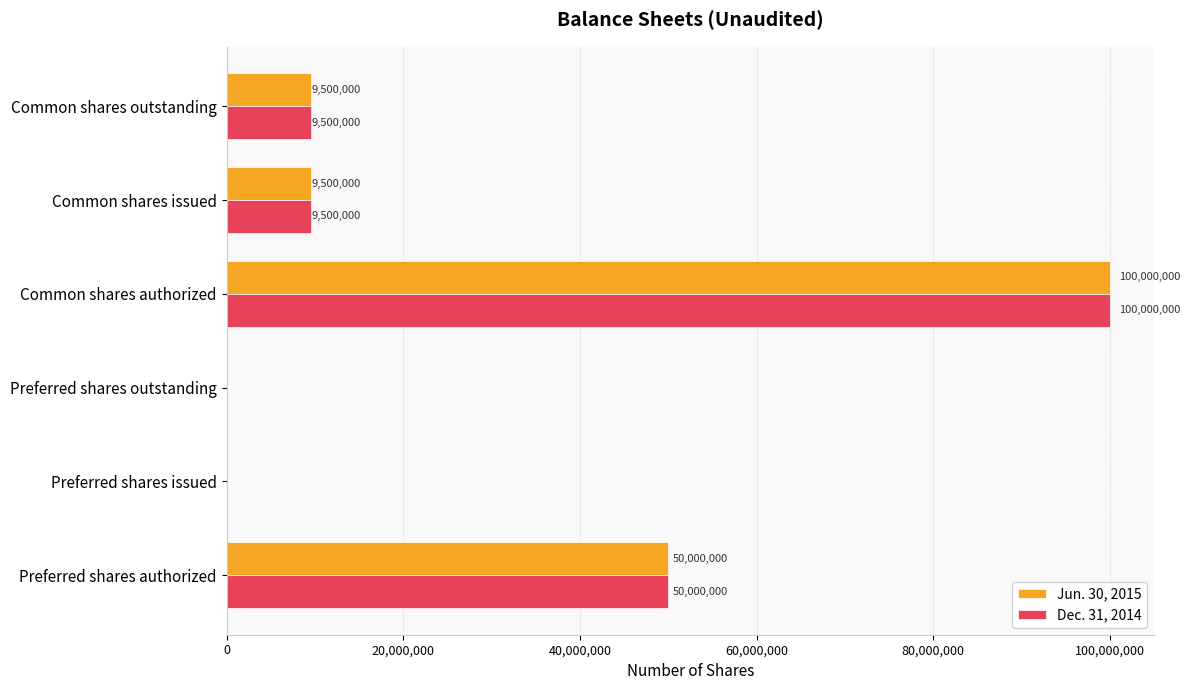

What is the maximum value for Jun. 30, 2015?

100000000